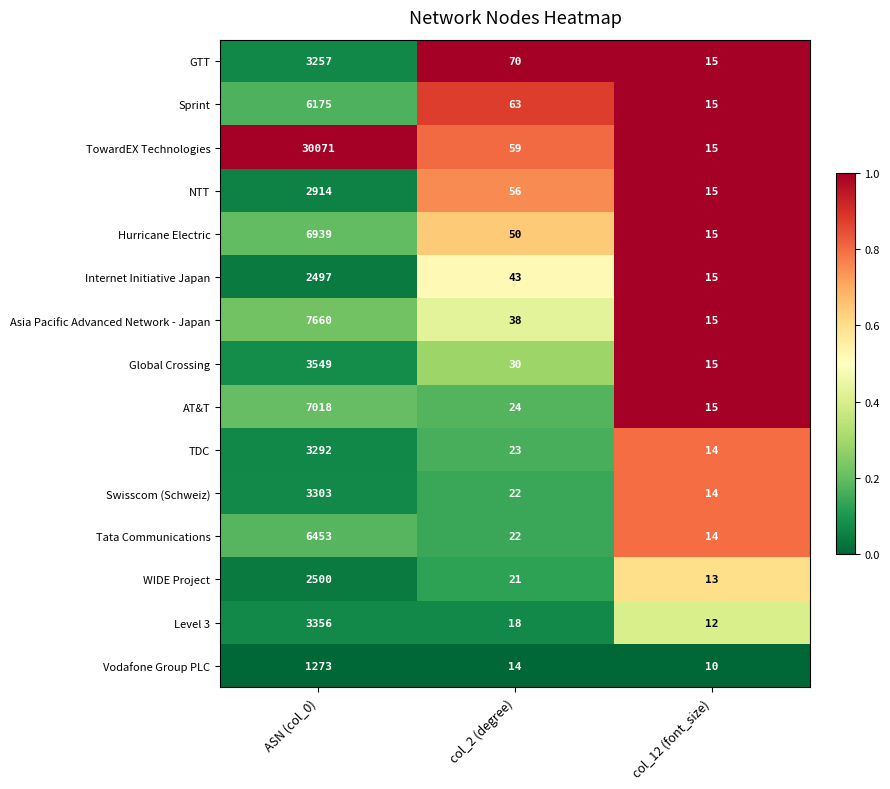

What is the difference between the highest and lowest values at ASN (col_0)?

28798